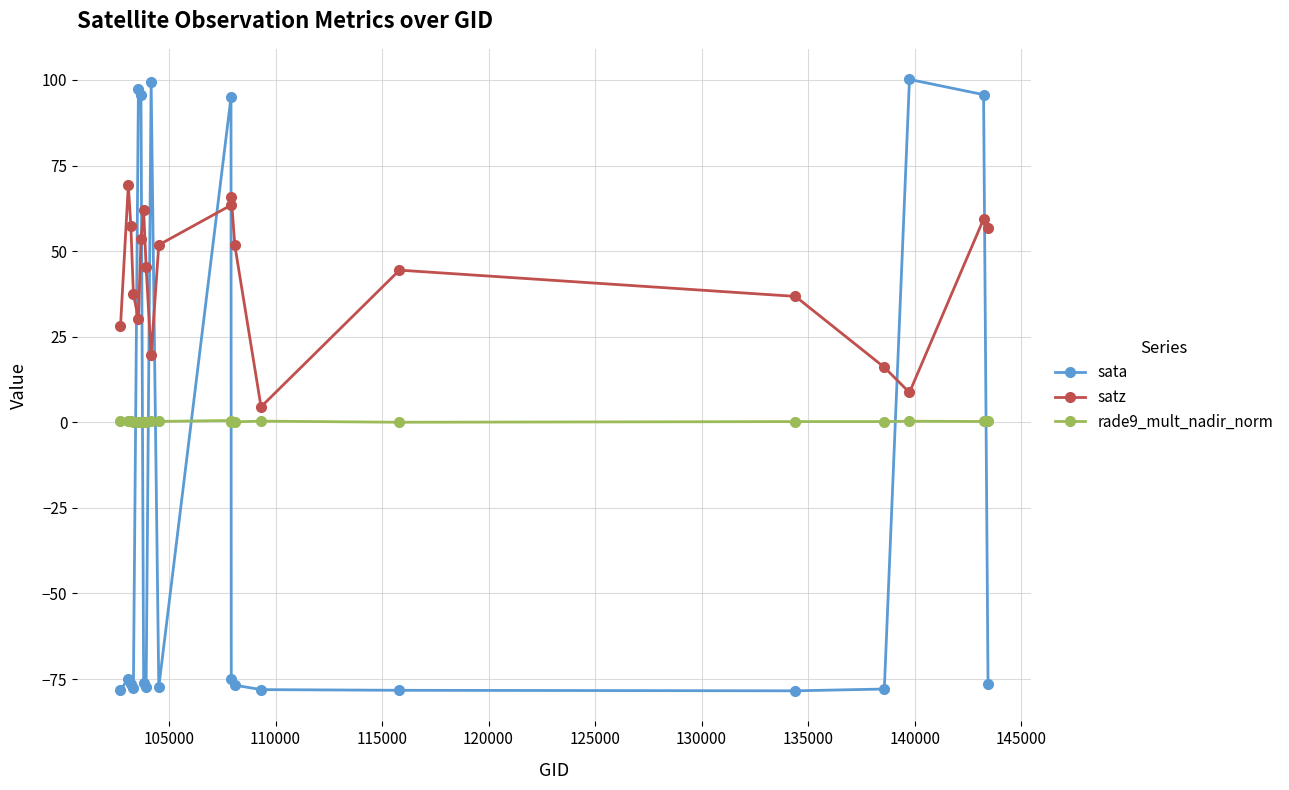

Which series has the largest range (max minus min)?

sata